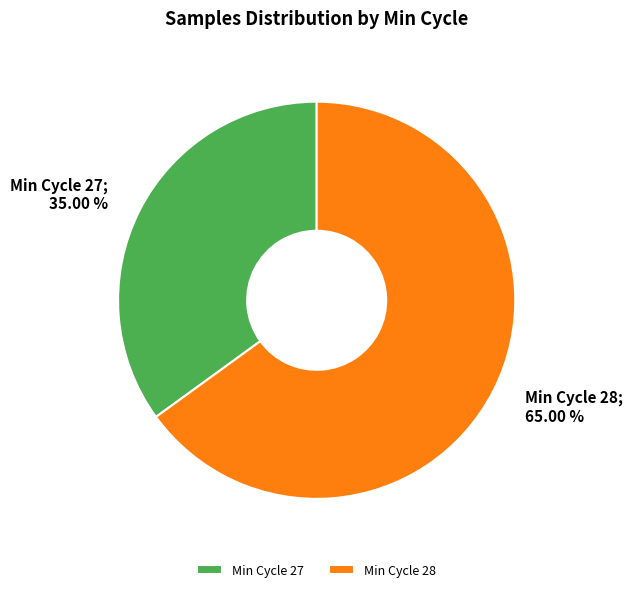

Which slice is the smallest?

Min Cycle 27